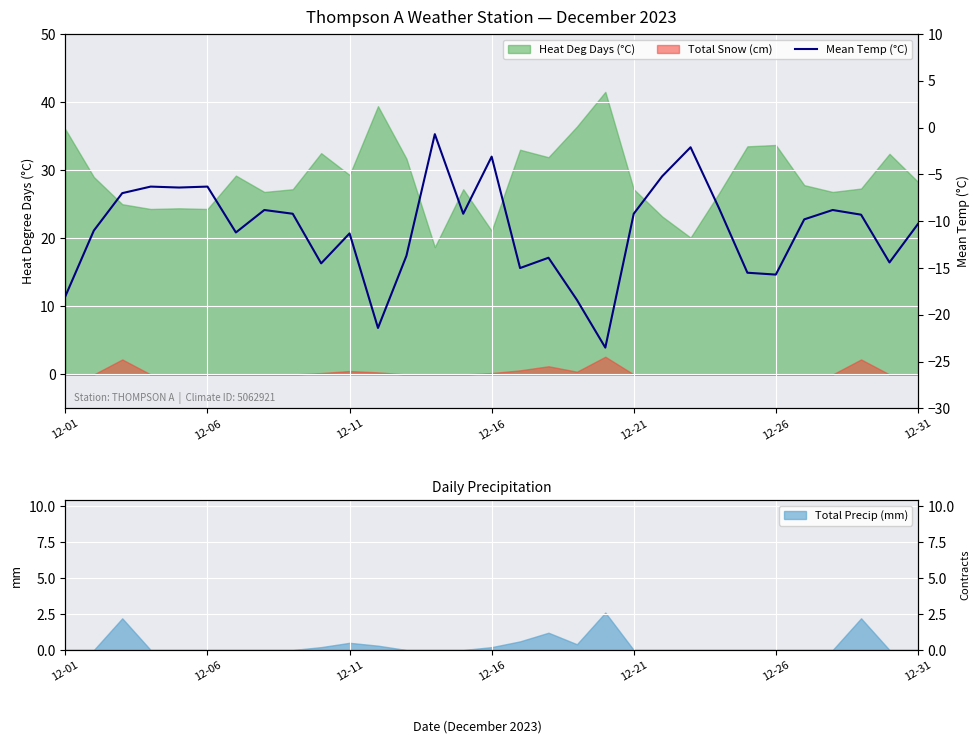

How many values are below -9?

20